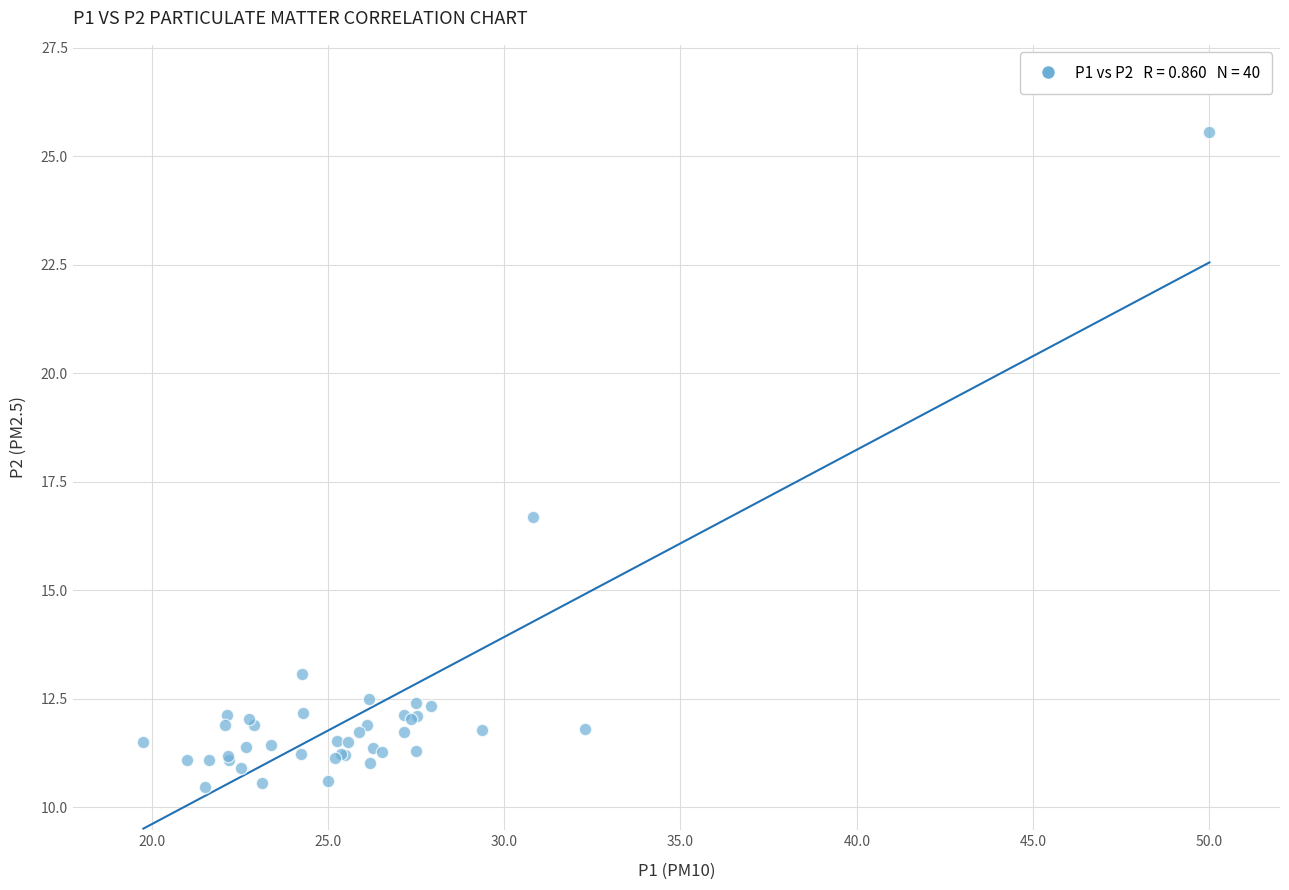

What Y value in the scatter plot is closest to 18?

16.7